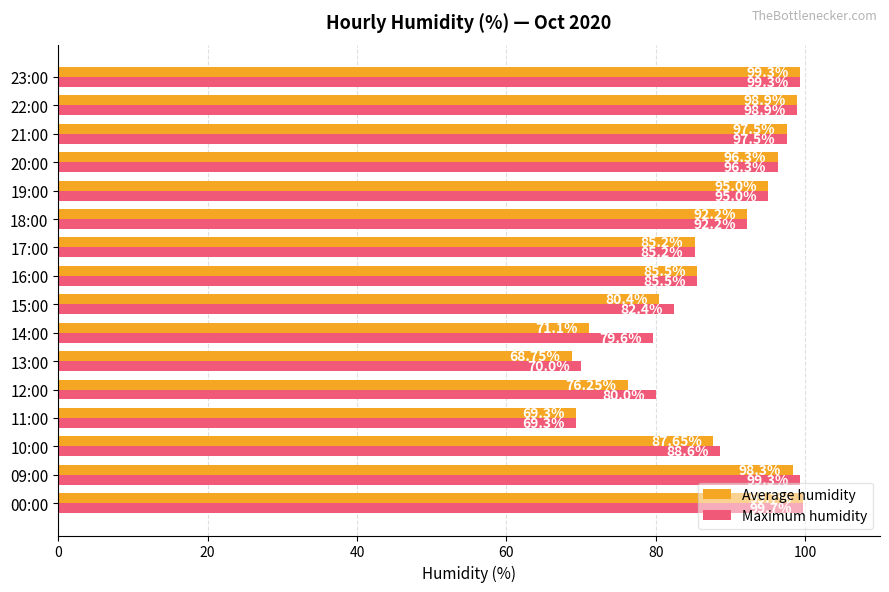

What is the difference between the Average humidity values at 20:00 and 17:00?

11.1